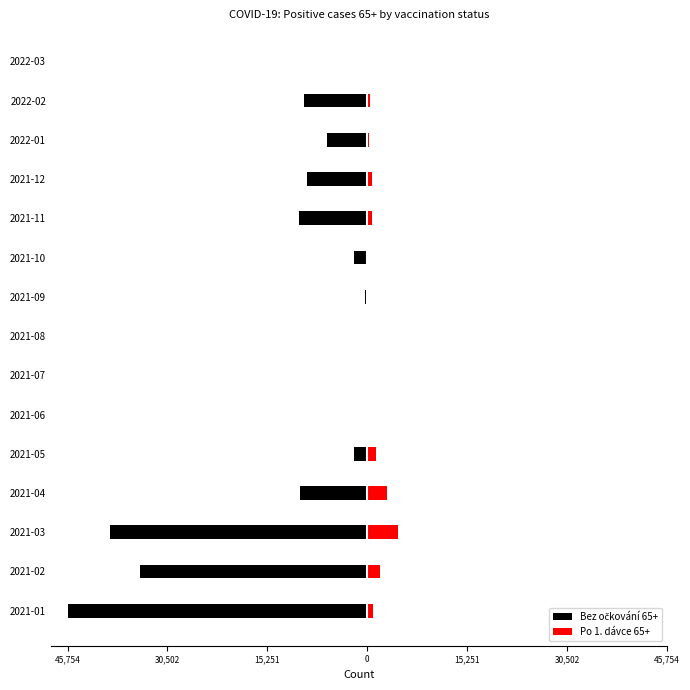

What are all the series names shown in the legend?

Bez očkování 65+, Po 1. dávce 65+